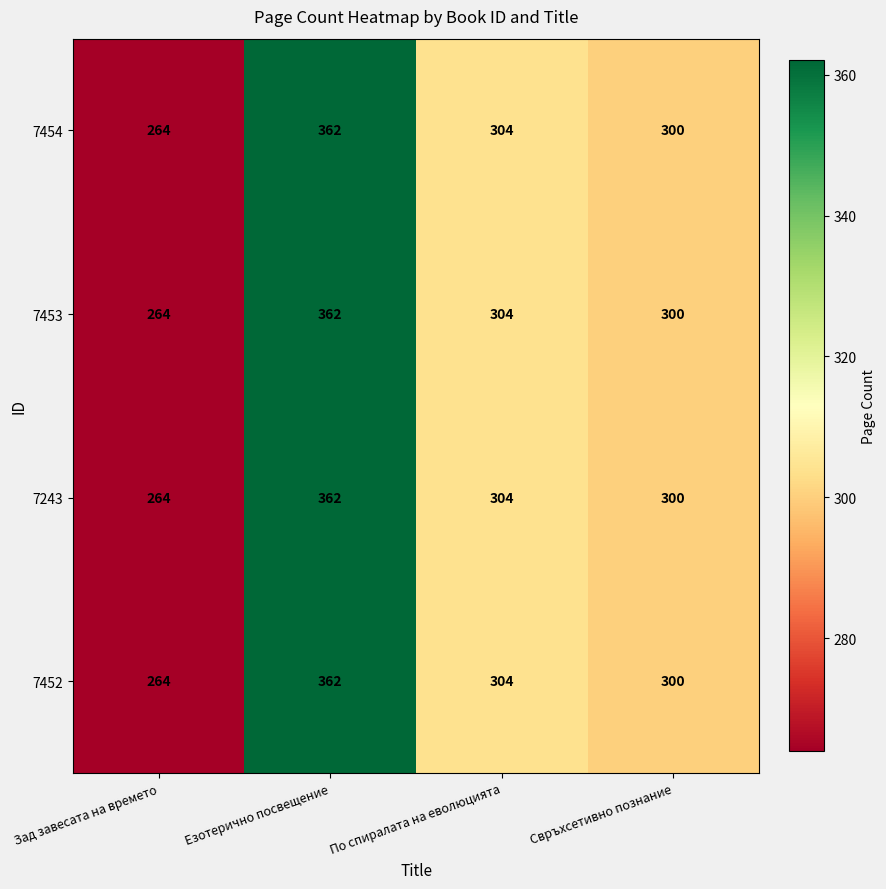

What is the smallest value displayed?

264